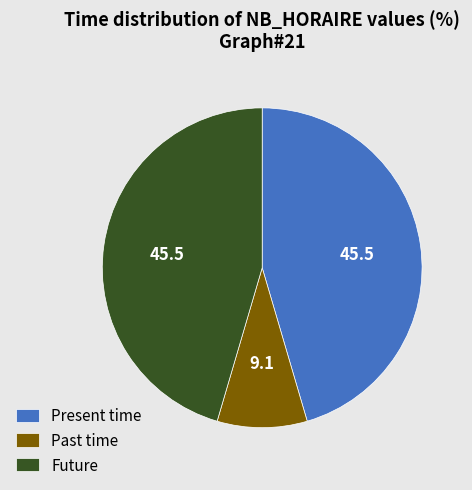

The Present time slice represents 45% of the pie. True or false?

True